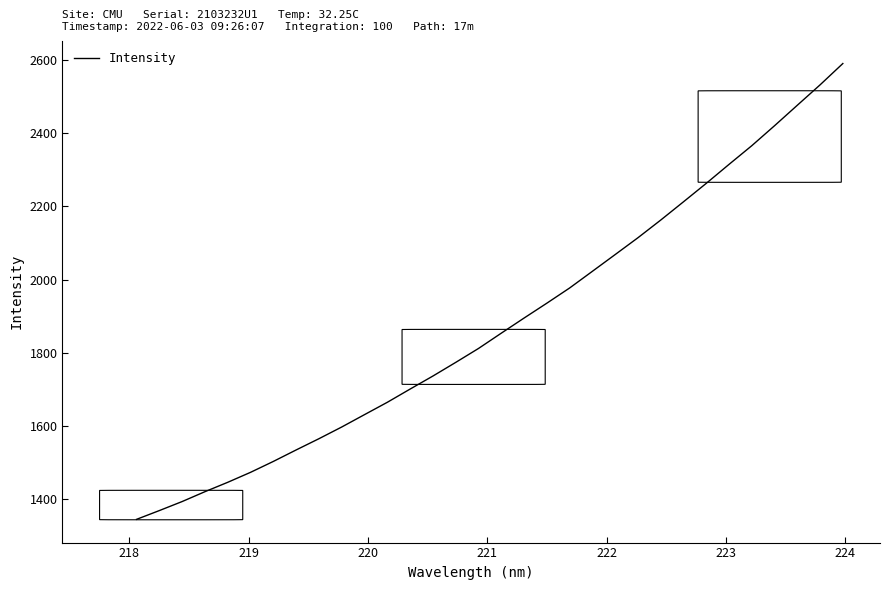

True or false: the data has more than 1 interior local peaks.

False